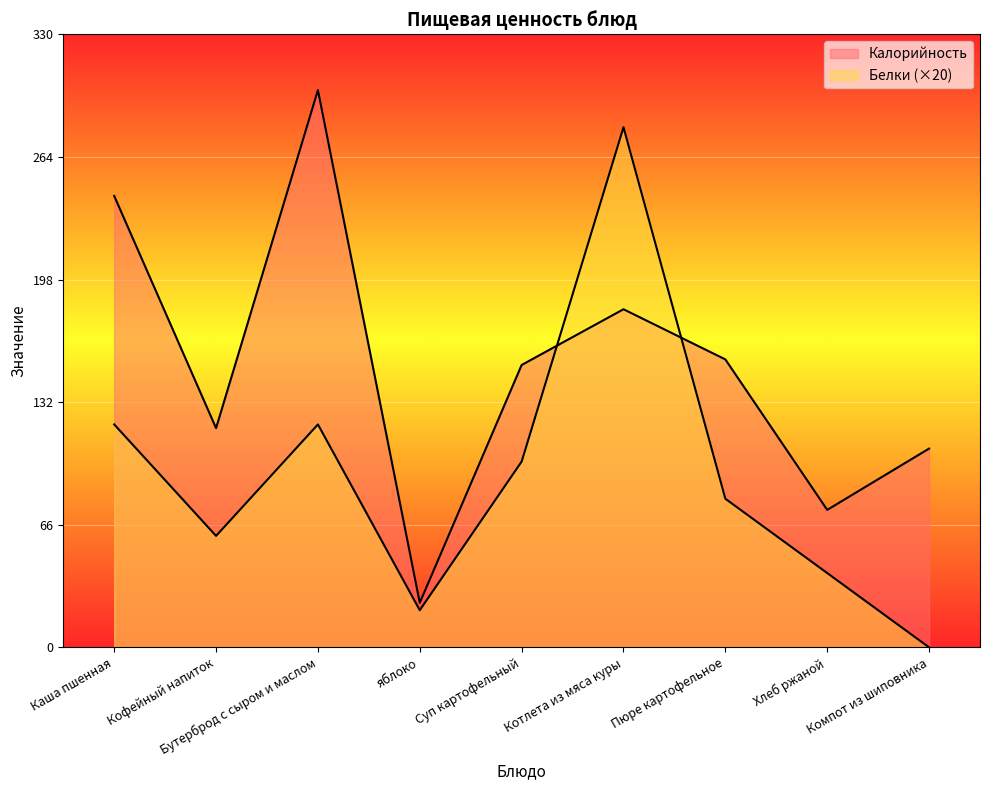

How many lines are shown in the chart?

2